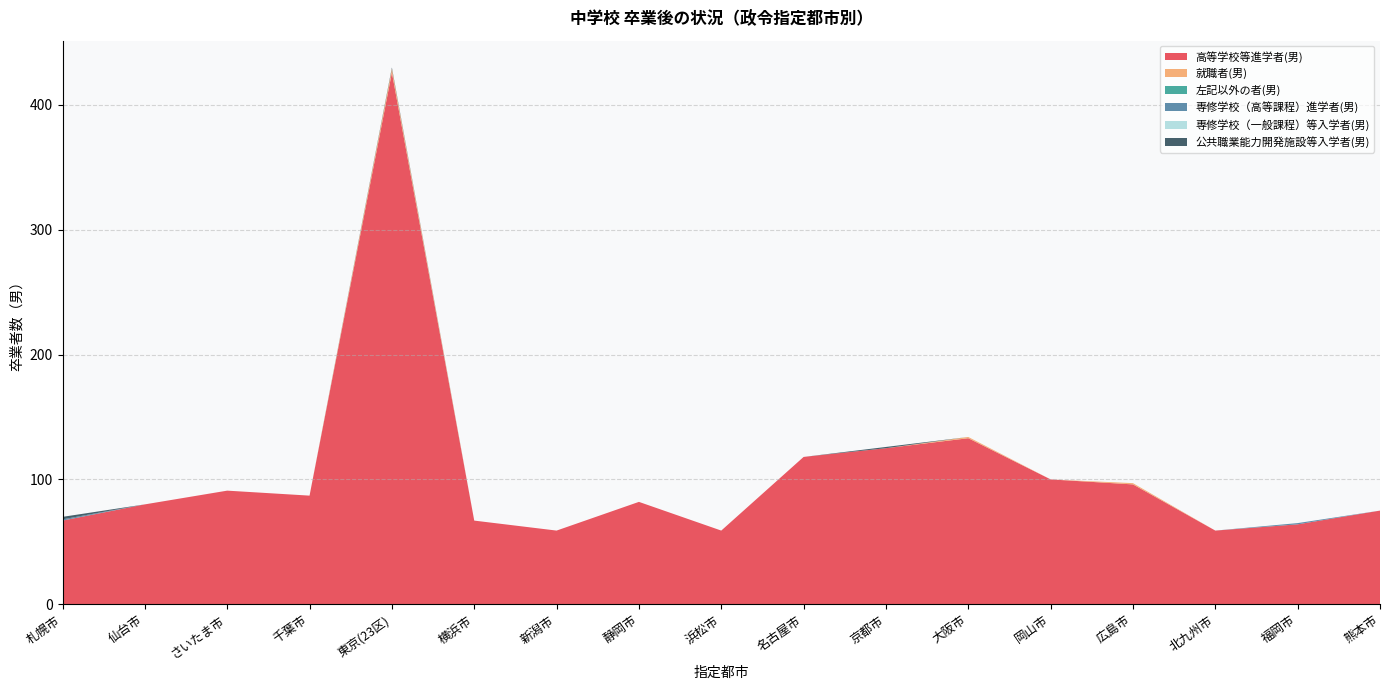

Reading left to right, list all the values displayed in this chart.

高等学校等進学者(男): 67	80	91	87	426	67	59	82	59	118	125	133	100	96	59	64	75
就職者(男): 0	0	0	0	3	0	0	0	0	0	0	1	0	1	0	0	0
左記以外の者(男): 0	0	0	0	0	0	0	0	0	0	0	0	0	0	0	0	0
専修学校（高等課程）進学者(男): 1	0	0	0	0	0	0	0	0	0	0	0	0	0	0	1	0
専修学校（一般課程）等入学者(男): 0	0	0	0	0	0	0	0	0	0	0	0	0	0	0	0	0
公共職業能力開発施設等入学者(男): 2	0	0	0	1	0	0	0	0	0	1	0	0	0	0	0	0